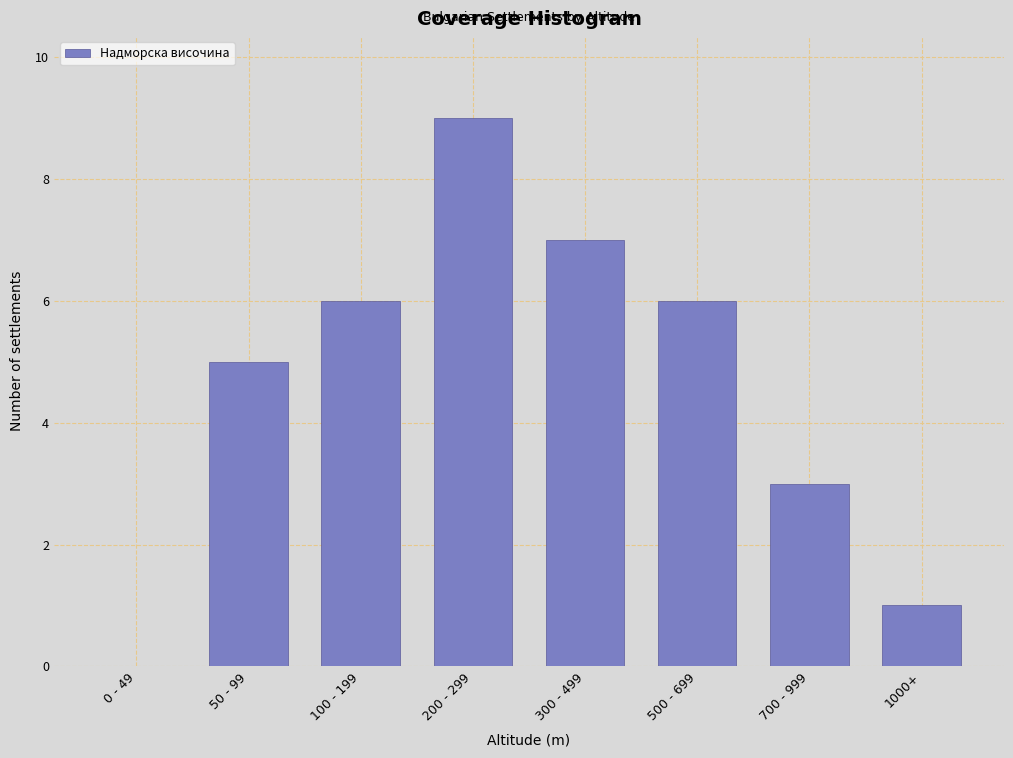

Reading left to right, list all the values displayed in this chart.

0 - 49=0	50 - 99=5	100 - 199=6	200 - 299=9	300 - 499=7	500 - 699=6	700 - 999=3	1000+=1